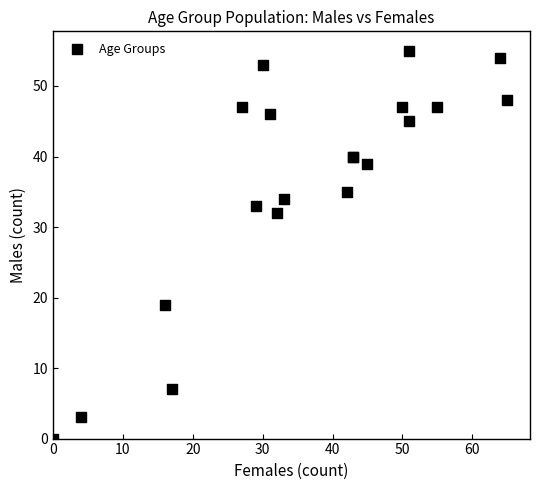

What Y value in the scatter plot is closest to 27?

32